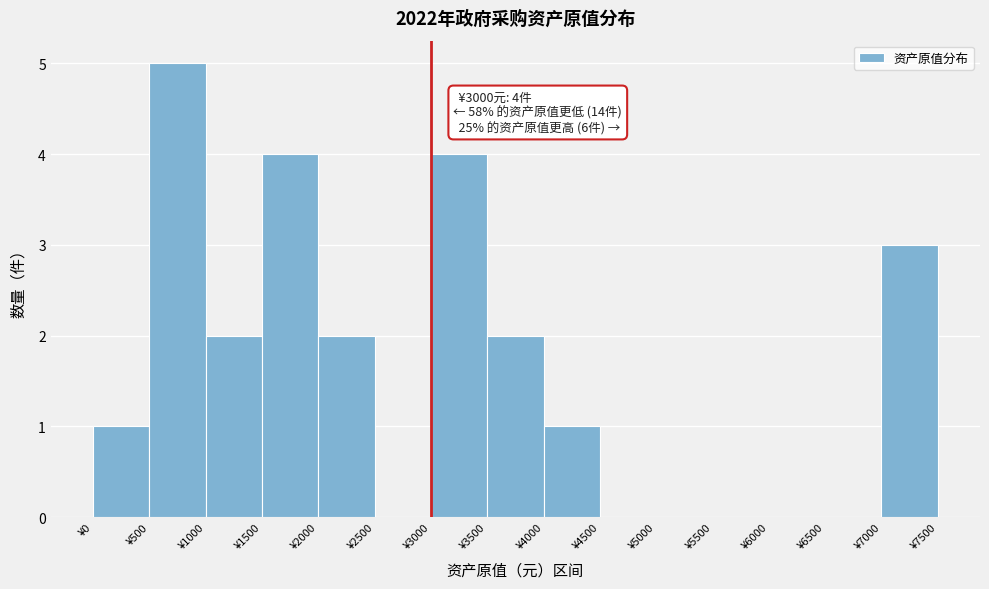

Over which range of the x-axis is the bar tallest?

500 to 1000